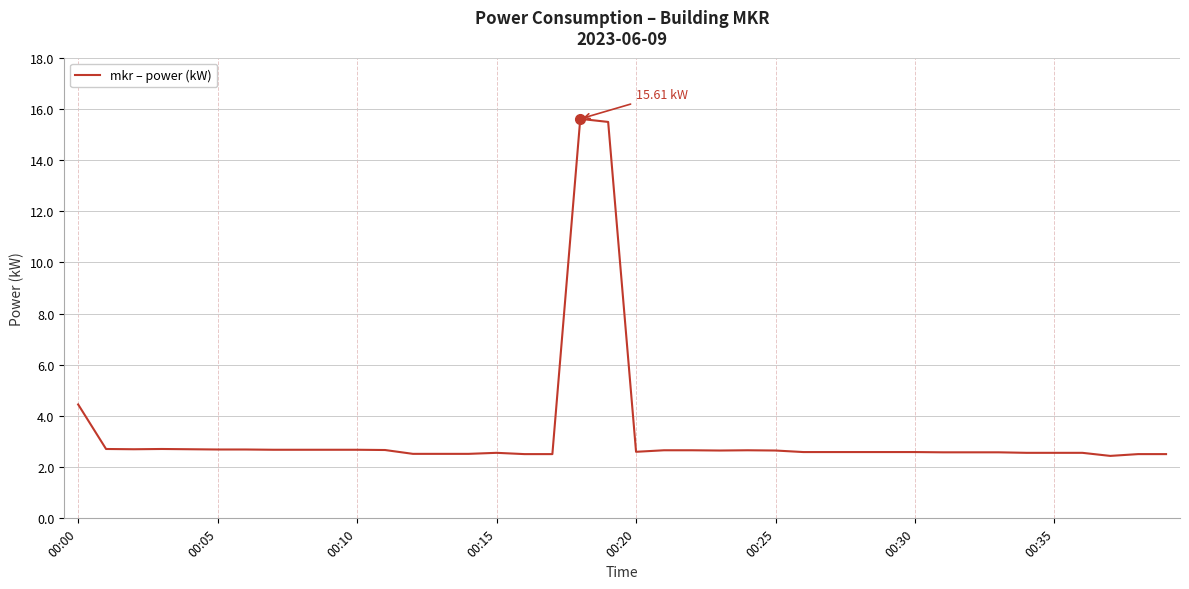

What is the difference between the maximum and minimum values?

13.2